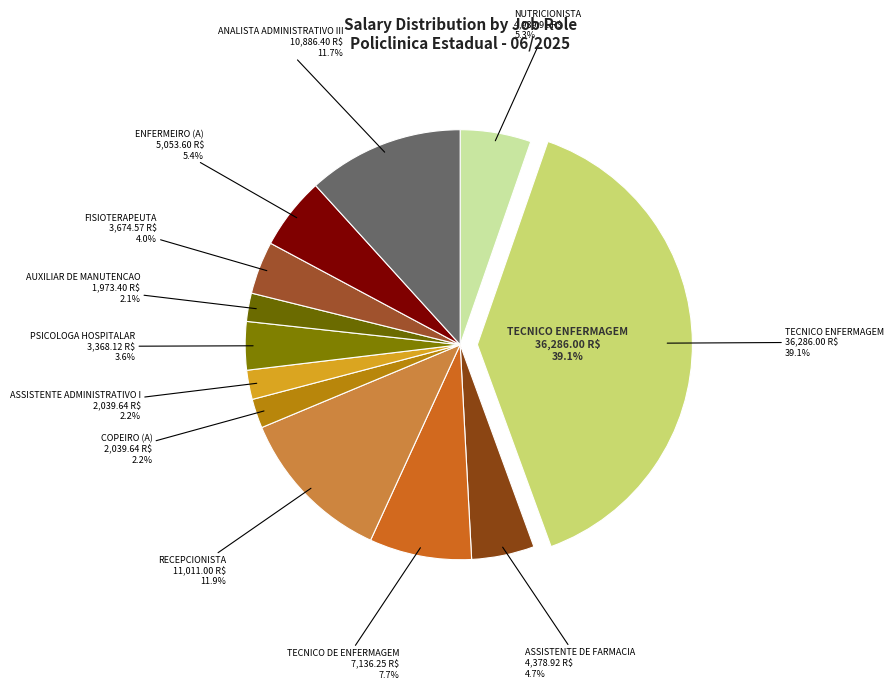

Which category has the biggest portion of the pie?

TECNICO ENFERMAGEM